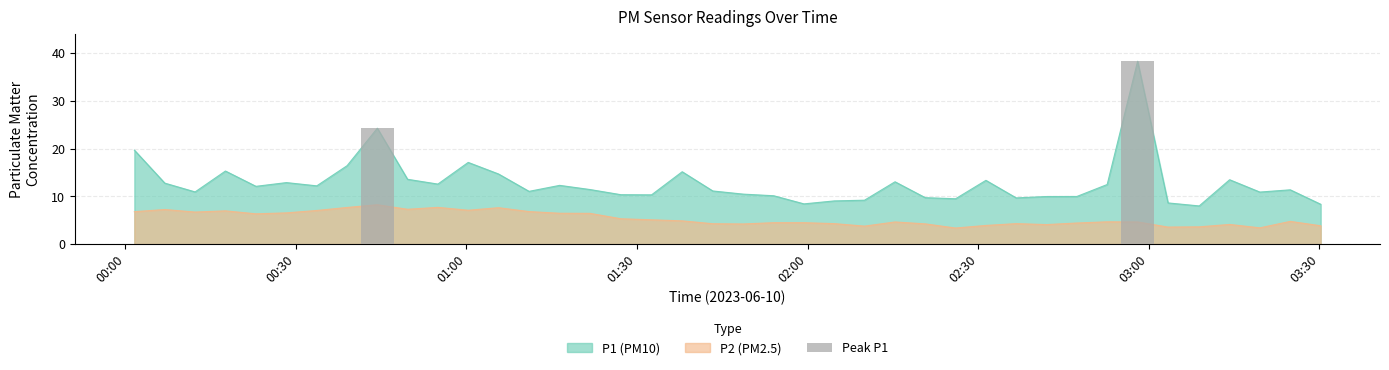

What is the difference between the second highest and second lowest values in the P2 series?

4.3